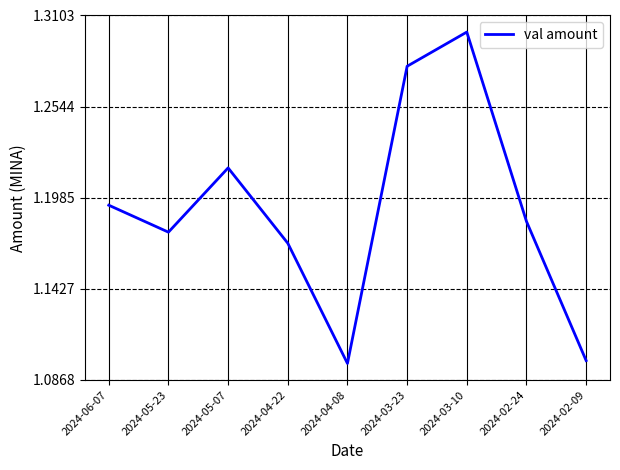

Which label corresponds to the largest value in the chart?

2024-03-10